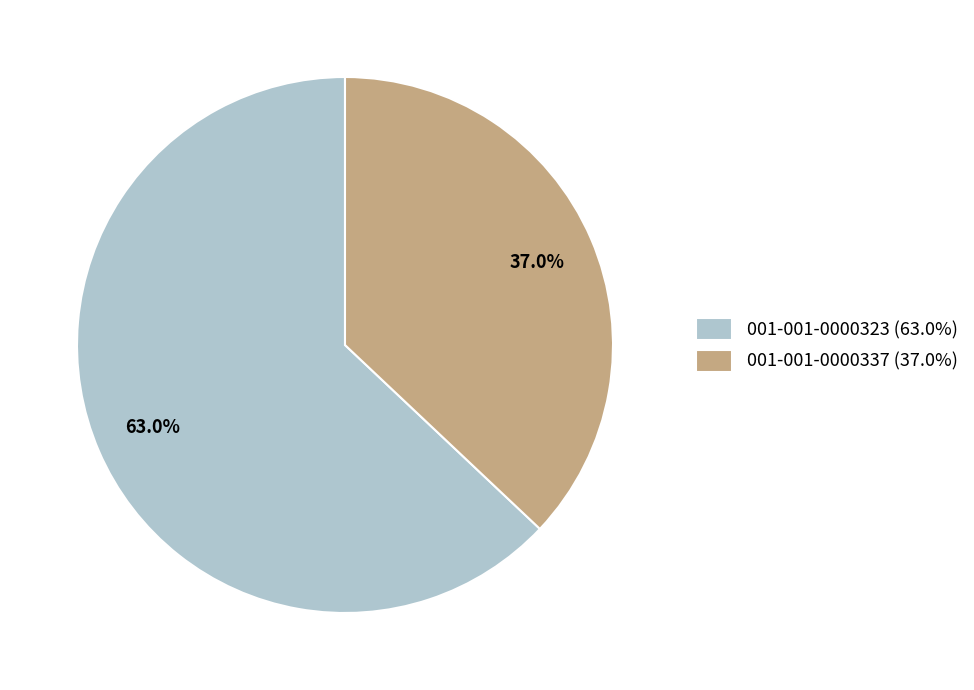

The 001-001-0000337 slice represents 42% of the pie. True or false?

False